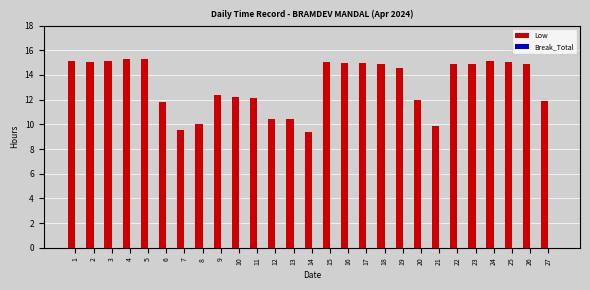

What is the sum of the values at 24 and 17?

30.1